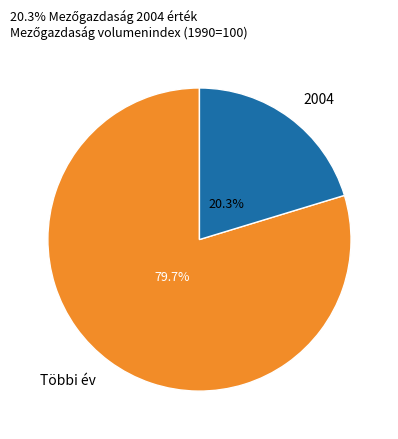

Count the number of slices in the pie.

2